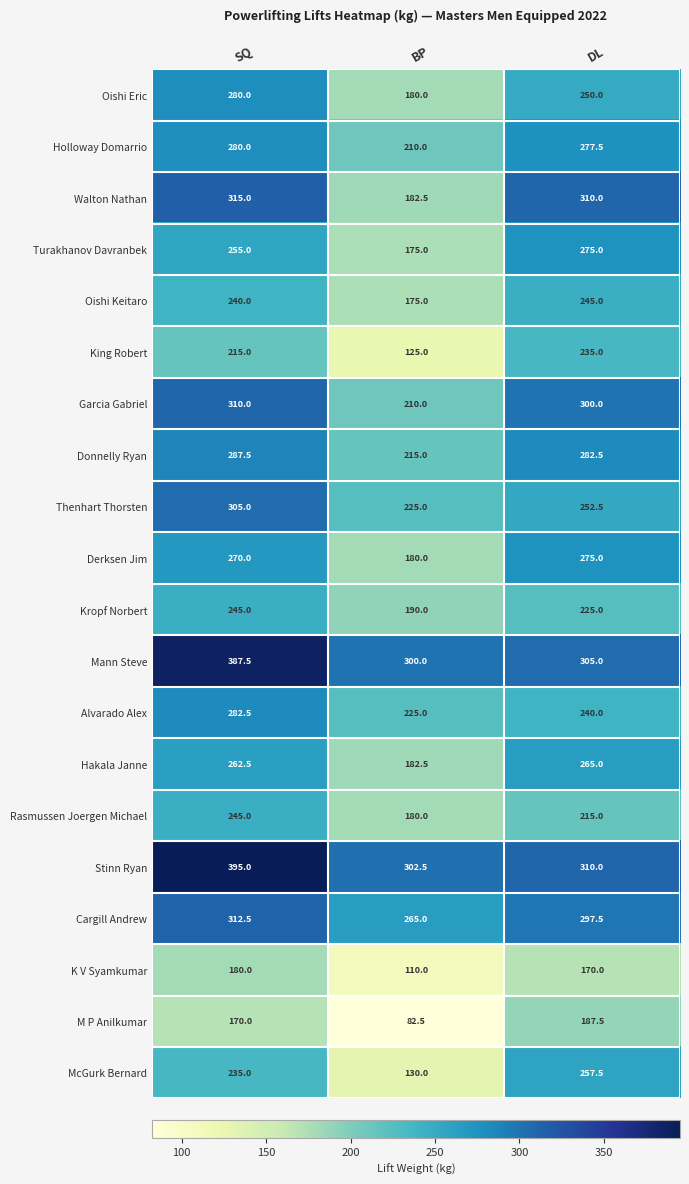

At which category is the sum across all series the highest?

SQ